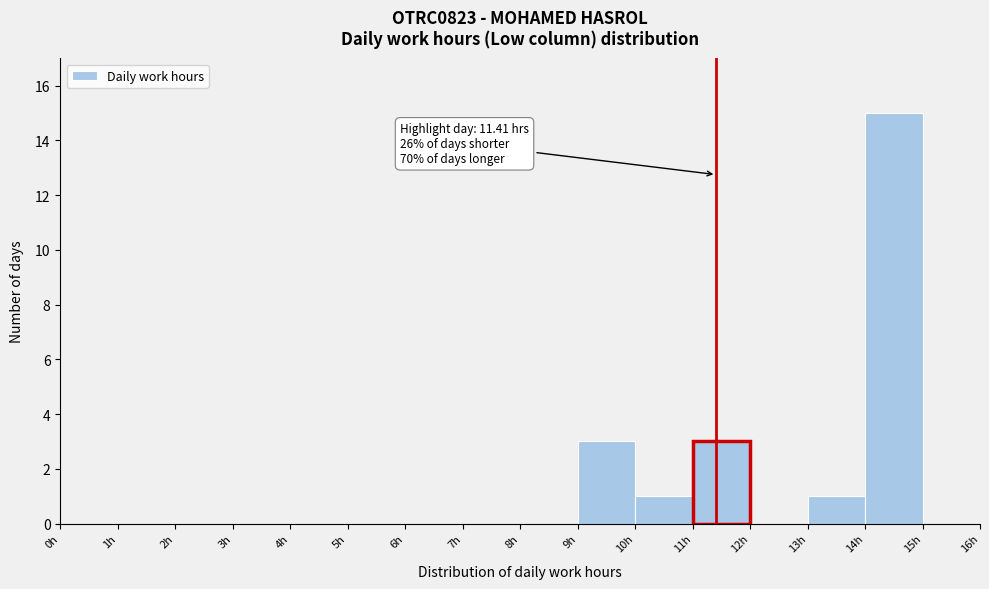

Over which range of the x-axis is the bar tallest?

14 to 15